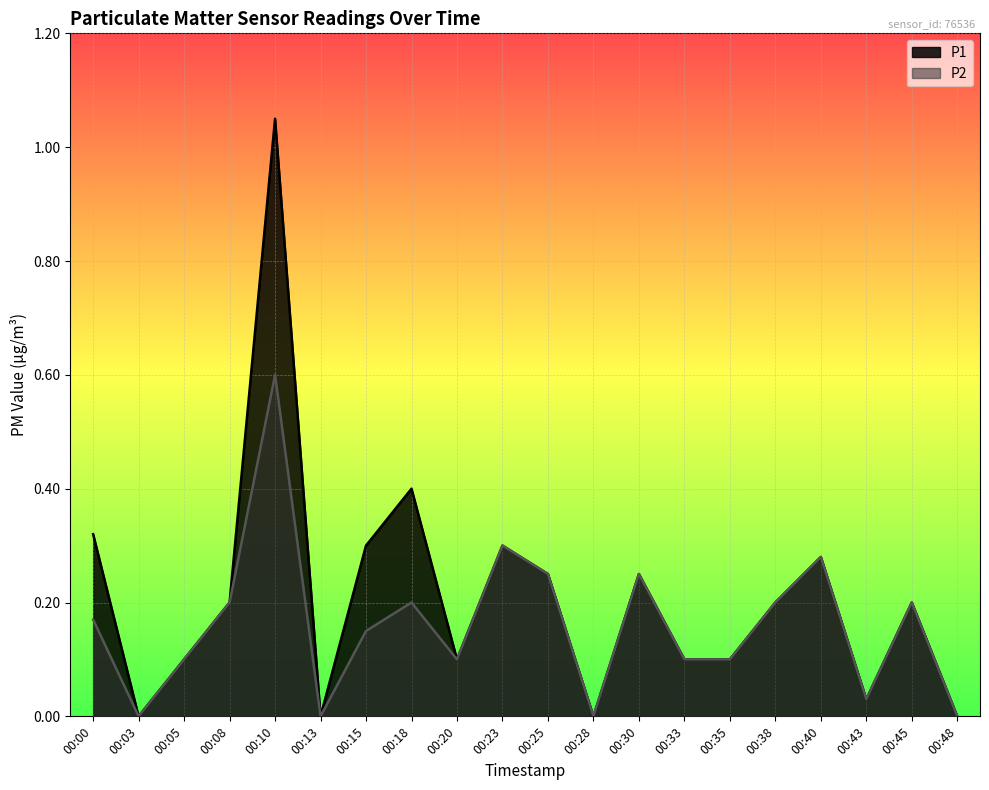

How many interior local peaks does the P1 series have?

6